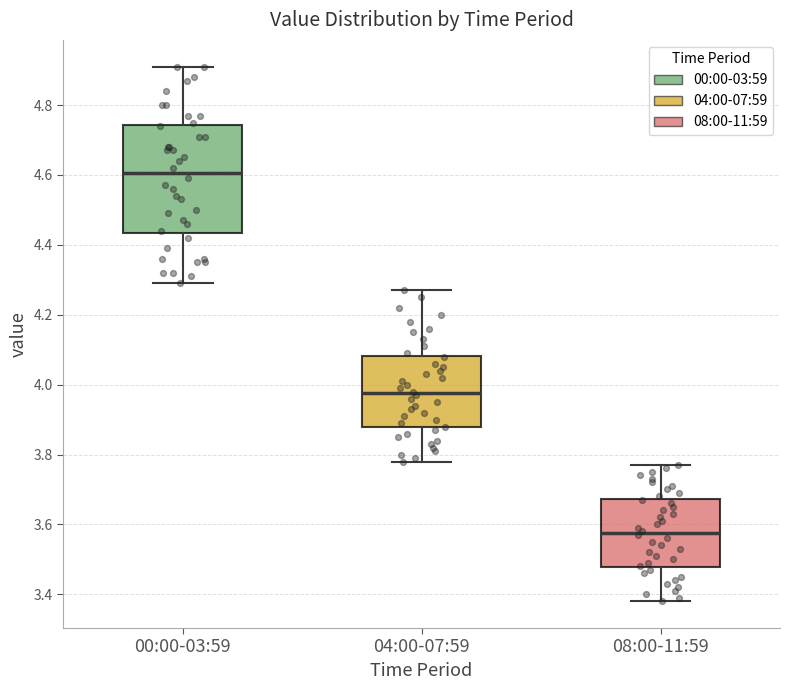

Comparing the boxes themselves (not the whiskers), which one is the tallest?

00:00-03:59